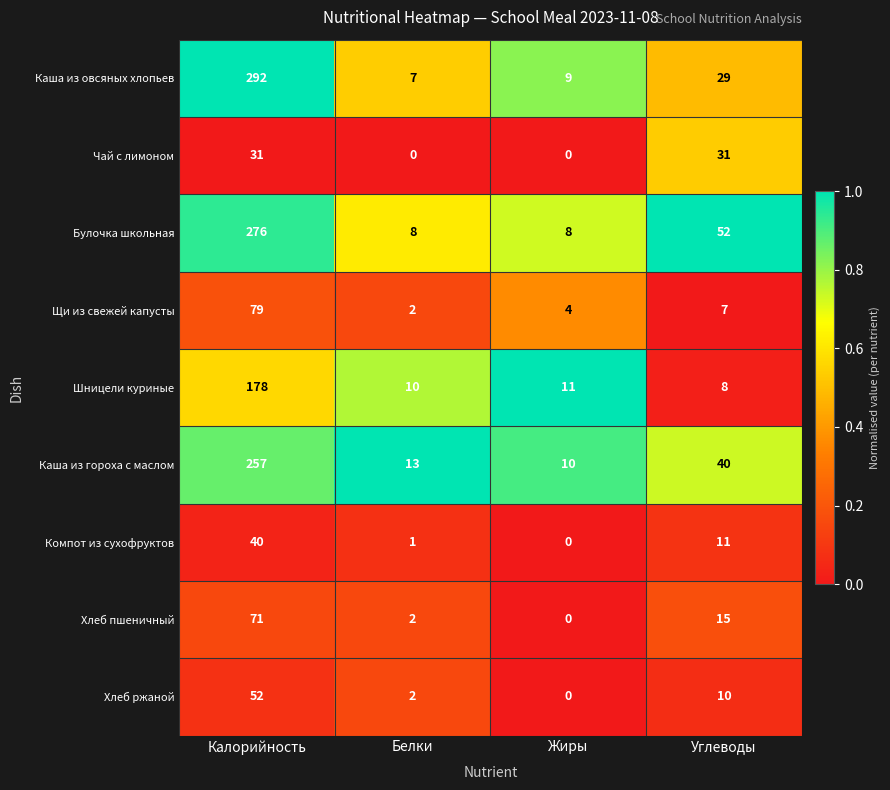

Between Жиры and Углеводы, which series saw the biggest shift?

Булочка школьная